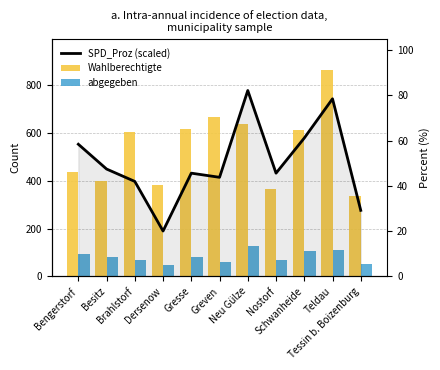

What position from the right is Neu Gülze?

5